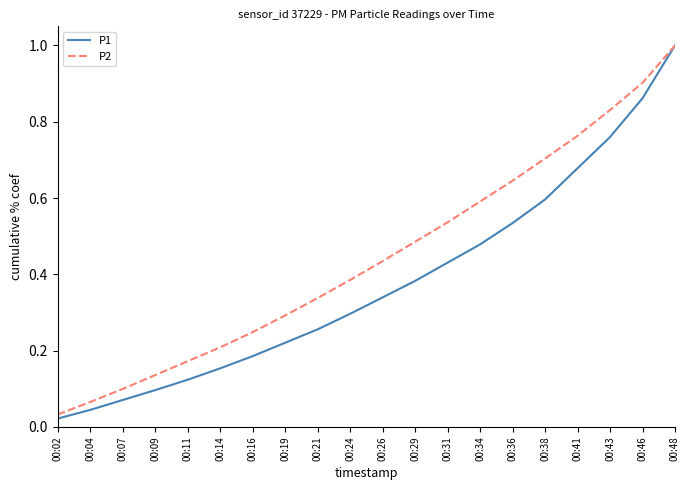

Rank the series by their average value, from lowest to highest.

P1, P2